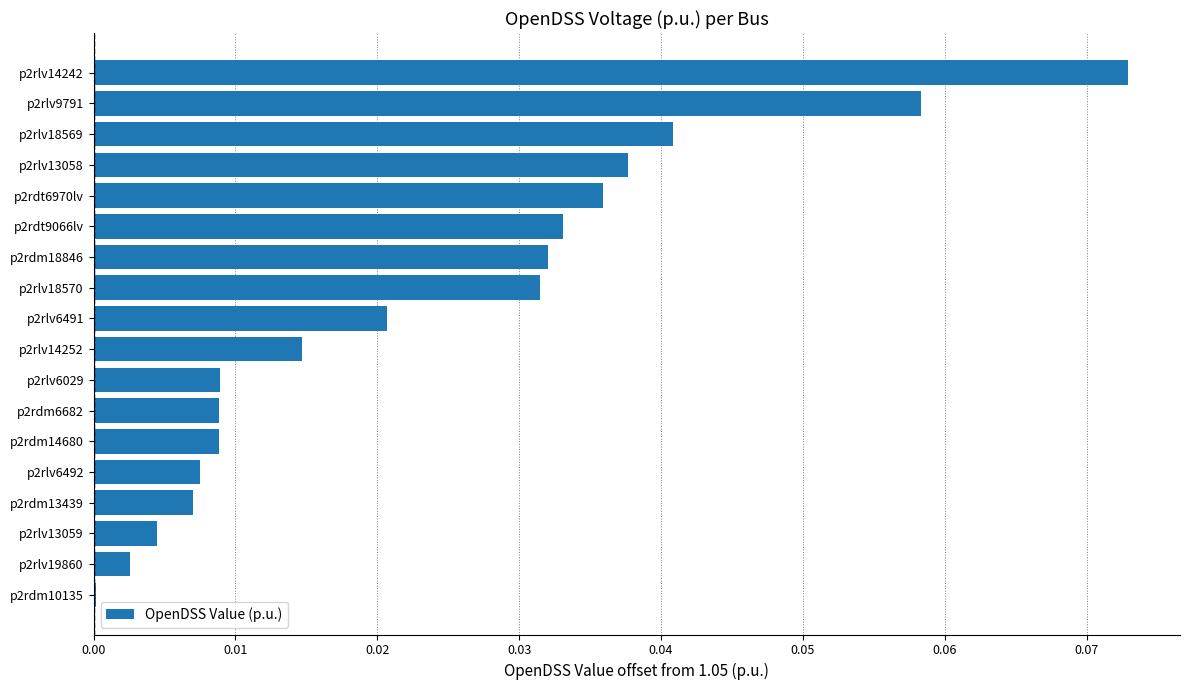

What is the change in value from p2rlv14252 to p2rlv14242?

+0.1